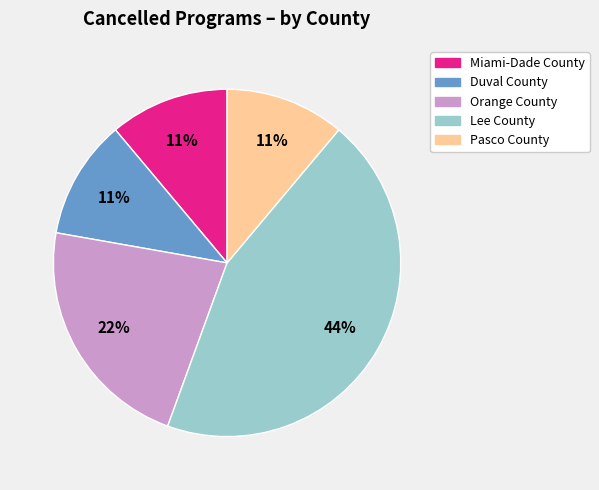

To the nearest percent, what is the difference between the largest and smallest slice percentages?

33%